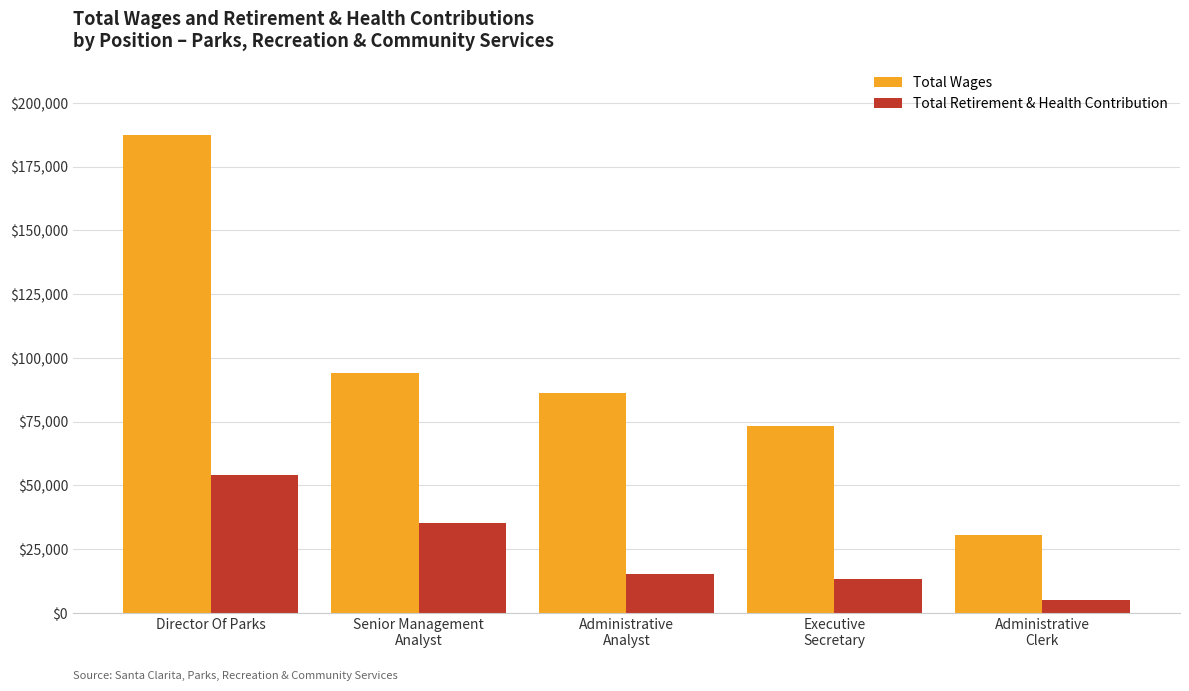

The Total Retirement & Health Contribution series shows 84029 at Director Of Parks. True or false?

False